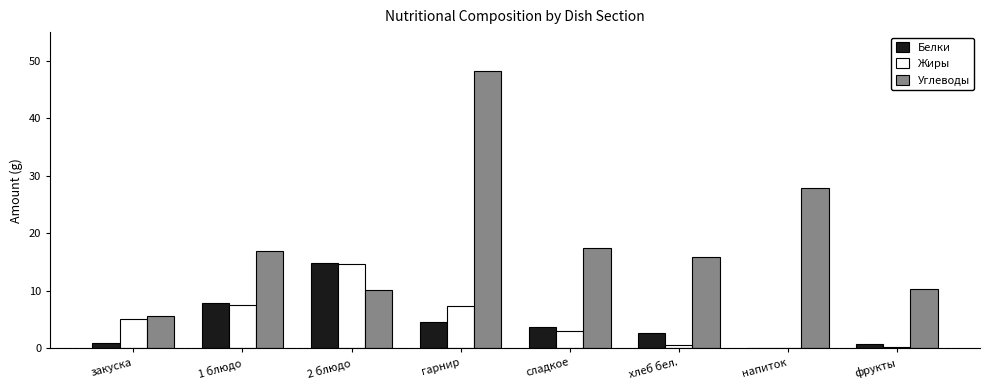

What is the sum of the Углеводы values at закуска and 2 блюдо?

15.8